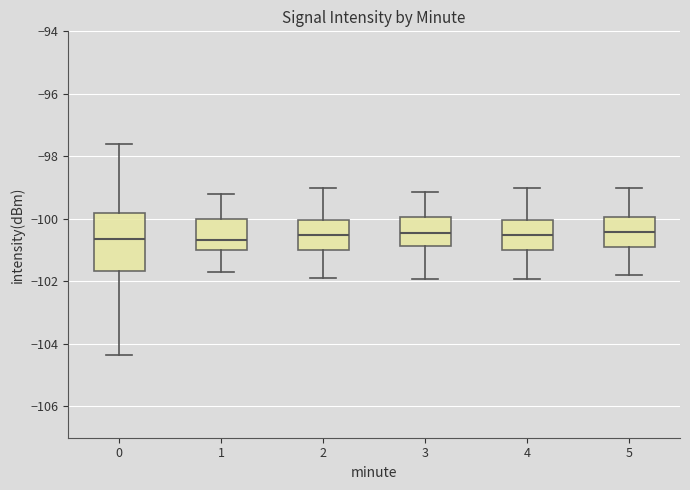

Where is the upper edge of the box at x = 3 on the y-axis? The values are not printed on the chart, so give them approximately, as read against the axis.

-100.0